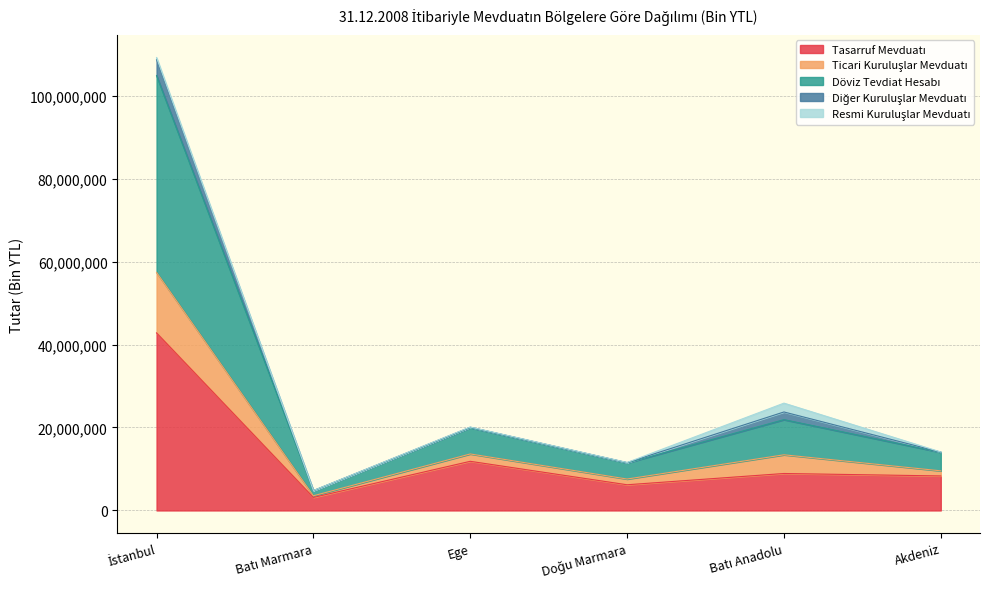

True or false: Döviz Tevdiat Hesabı and Tasarruf Mevduatı cross at least once.

False